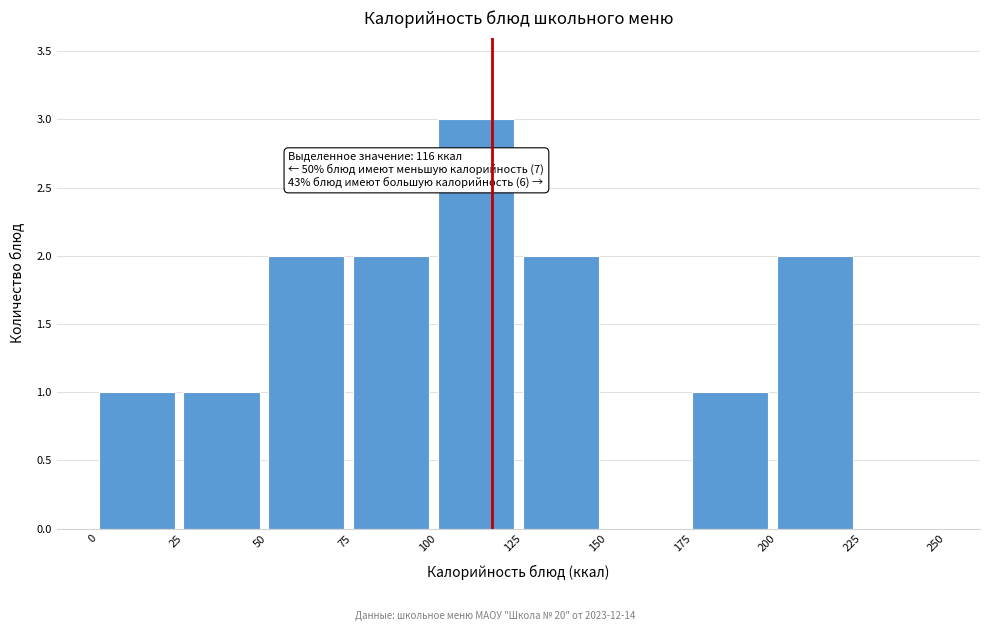

Over which range of the x-axis is the bar tallest?

100 to 125